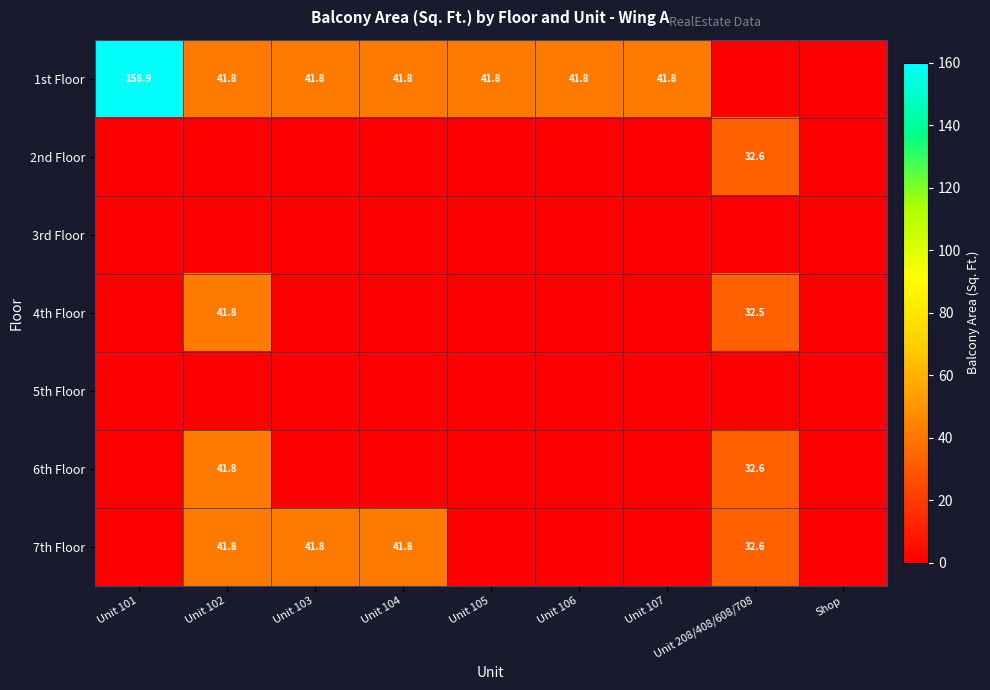

Is it true that 4th Floor equals 13.1 at Unit 208/408/608/708?

False